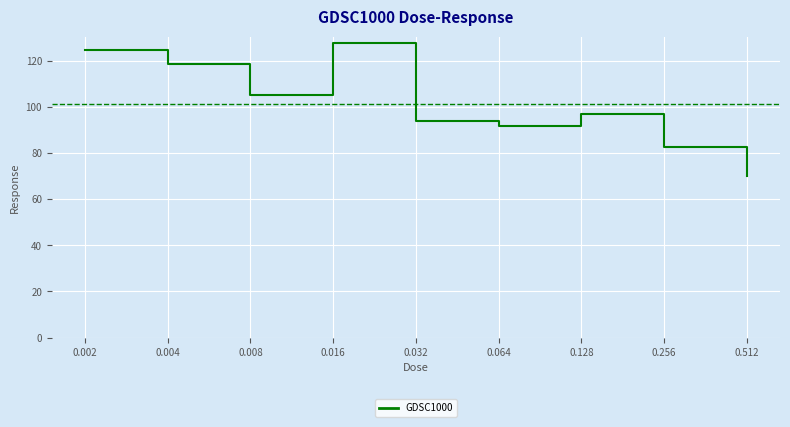

The value at 0.064 is 91.6. True or false?

True